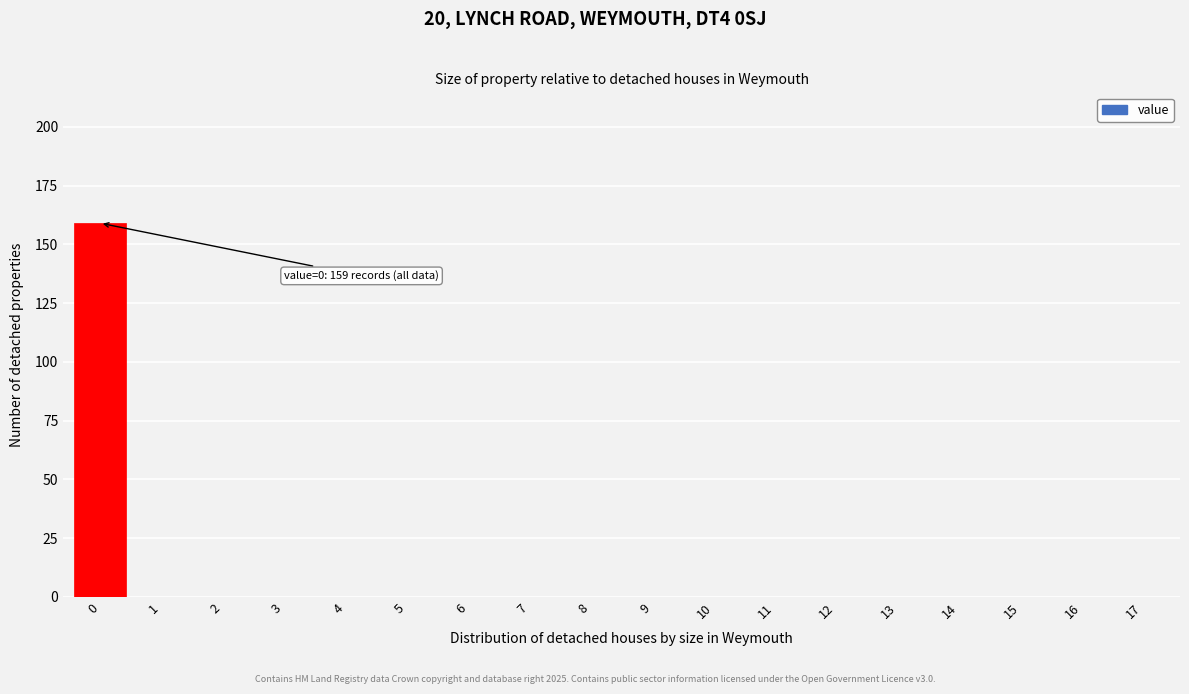

Reading right to left, transcribe all the data shown in this chart.

17=0	16=0	15=0	14=0	13=0	12=0	11=0	10=0	9=0	8=0	7=0	6=0	5=0	4=0	3=0	2=0	1=0	0=159